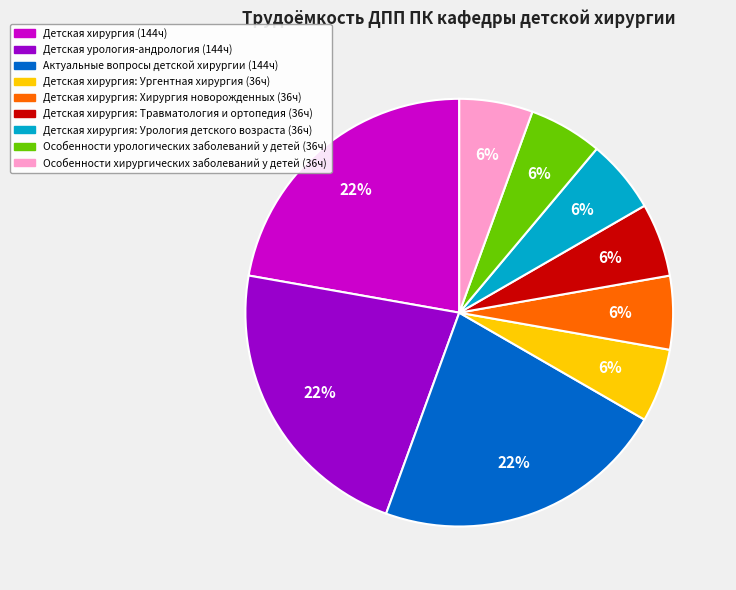

To the nearest percent, what is the average slice percentage?

11%